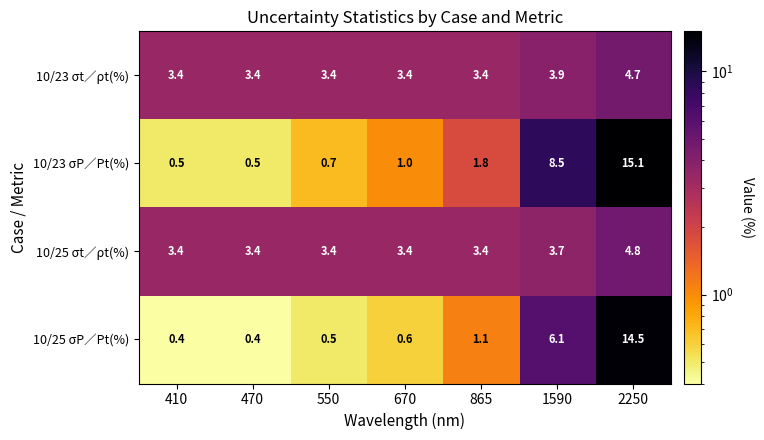

Which series has the largest range (max minus min)?

10/23 σP∕Pt(%)